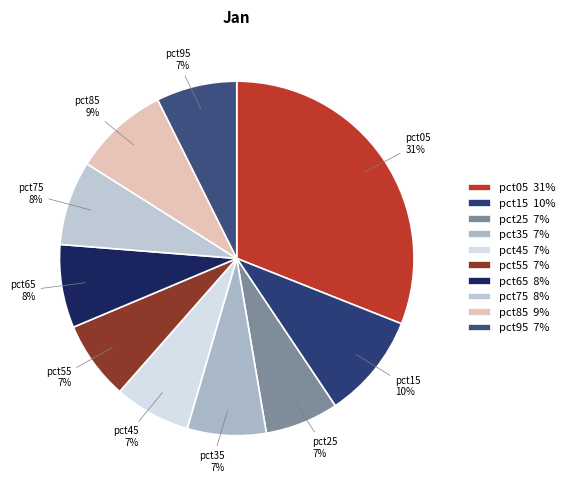

How many segments does this pie chart have?

10